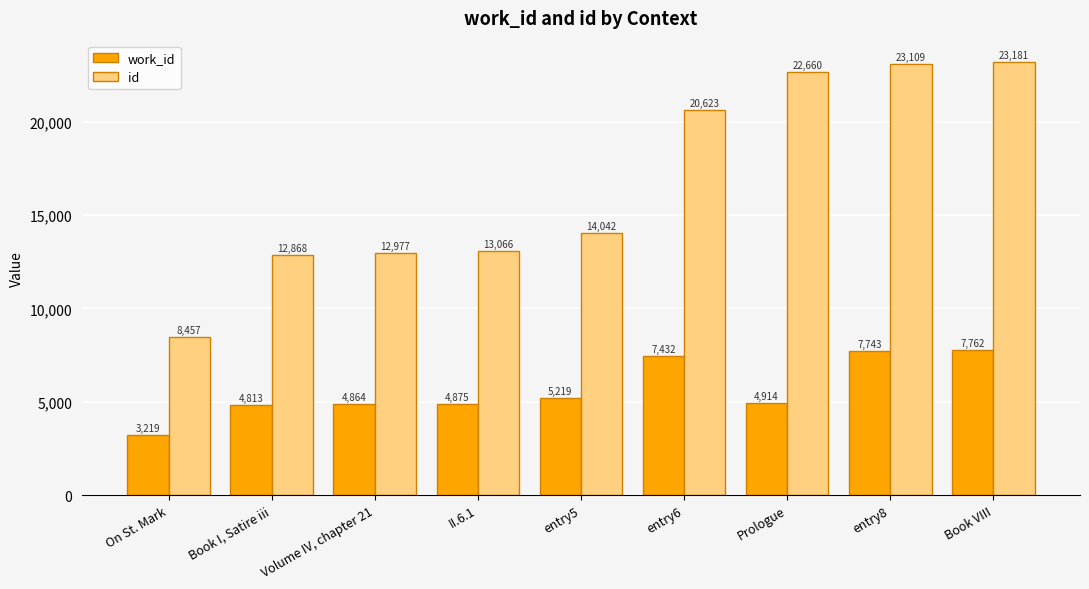

What is the difference between the highest and lowest values at On St. Mark?

5238